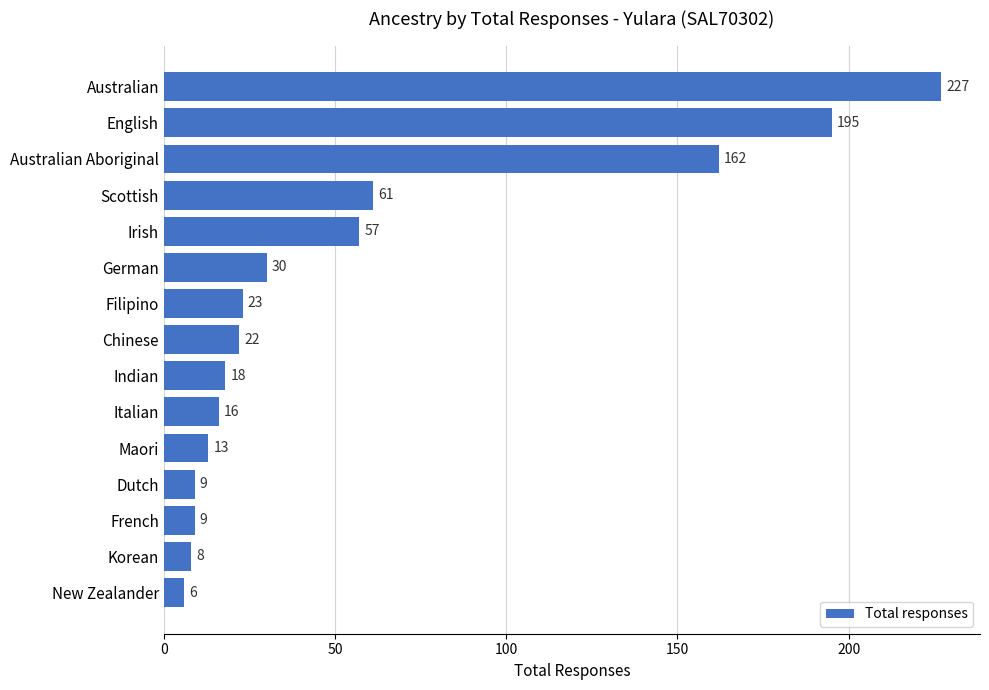

The chart shows a value of 23 at Filipino. True or false?

True